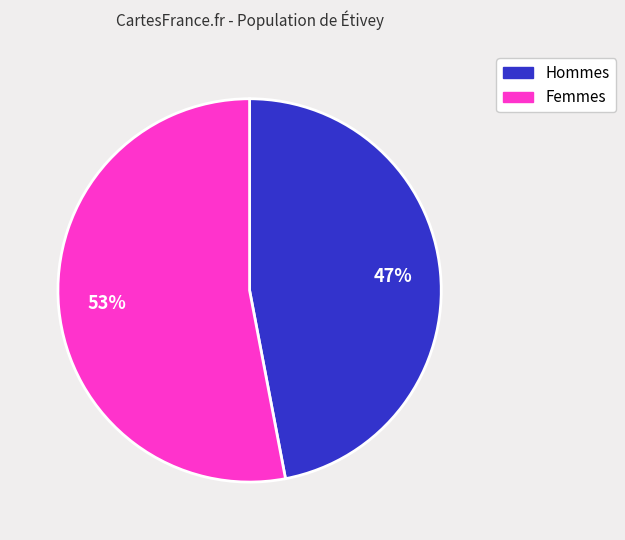

Does any single category account for the majority?

Yes